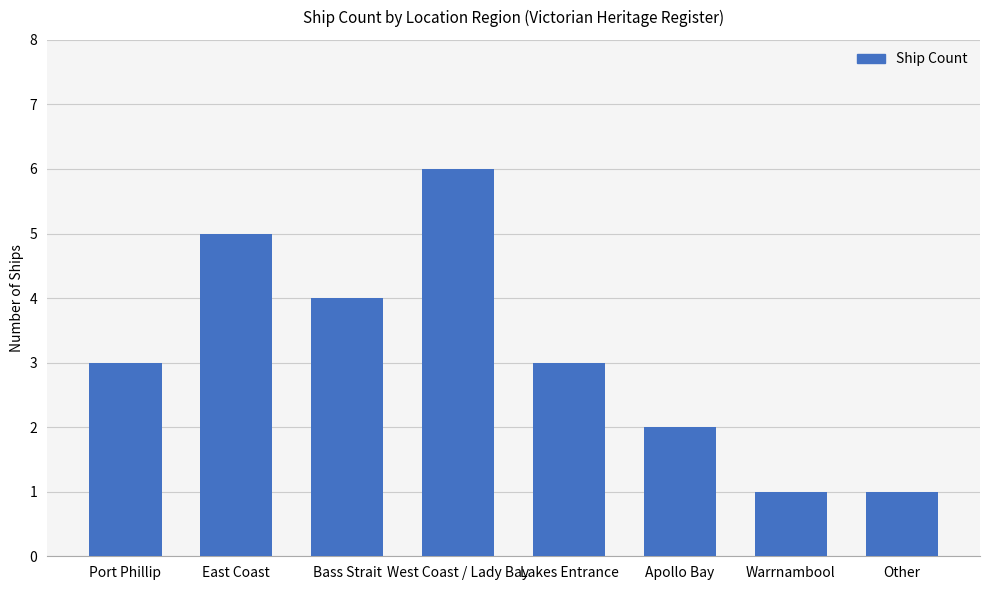

What is the approximate value at West Coast / Lady Bay?

6